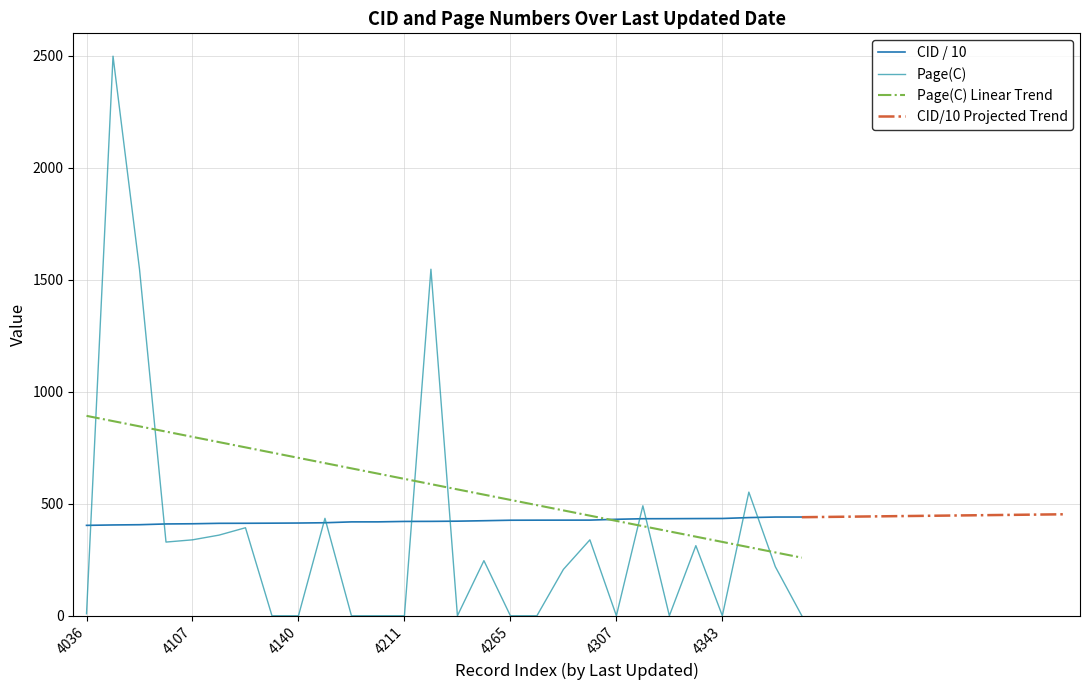

Between which two adjacent categories do Page(C) and CID first intersect?

4036 and 4054